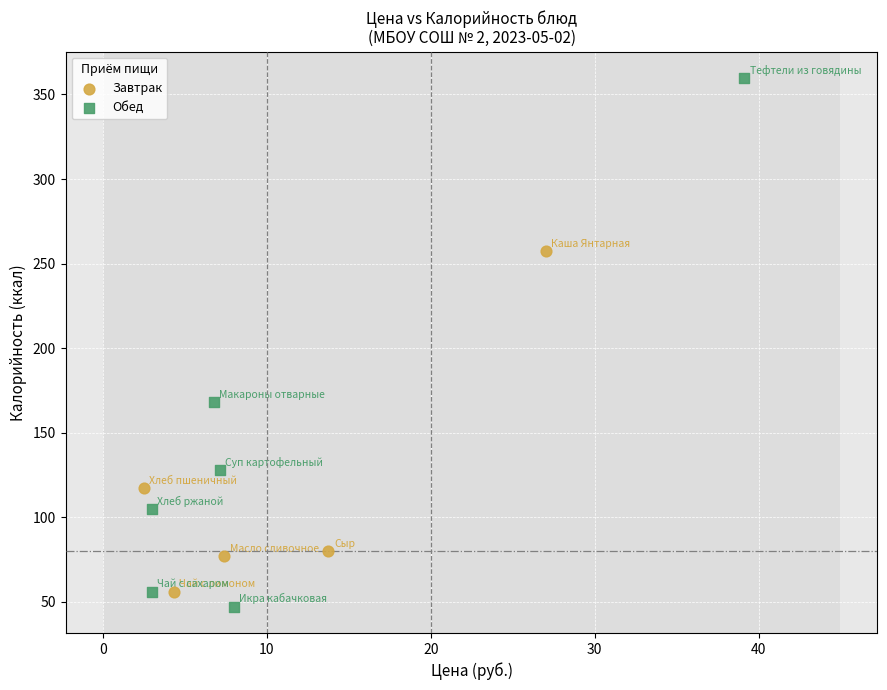

Which series contains the highest Y value?

Обед